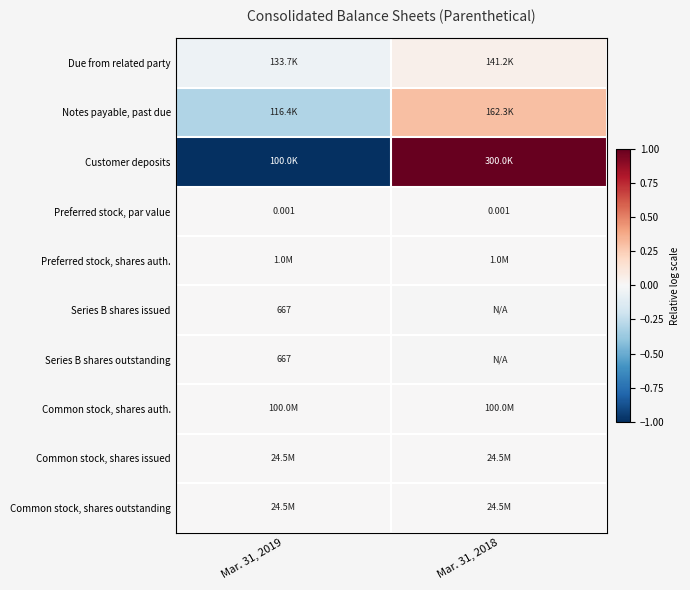

At which category is the sum across all series the highest?

Mar. 31, 2019